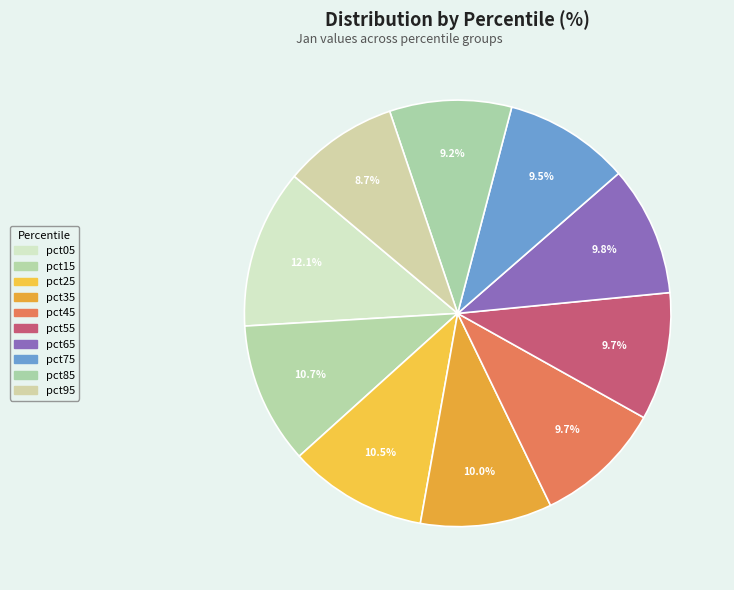

Rank the categories by value from highest to lowest.

pct05, pct15, pct25, pct35, pct65, pct45, pct55, pct75, pct85, pct95